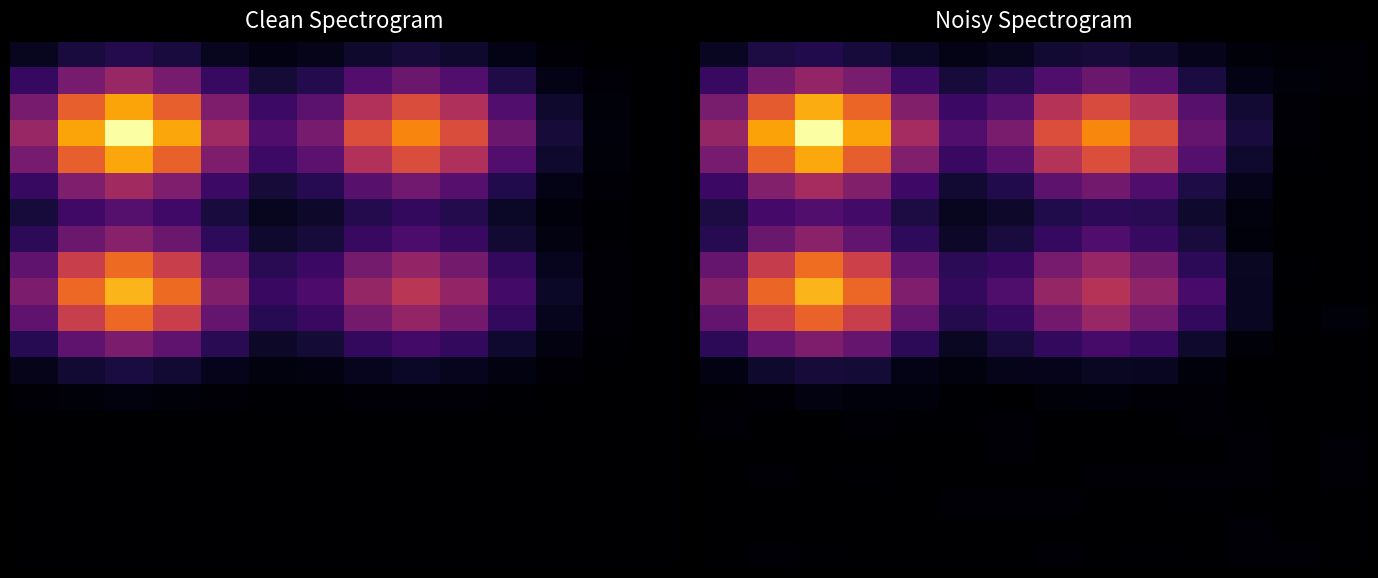

At how many categories does at least one series exceed 0?

14